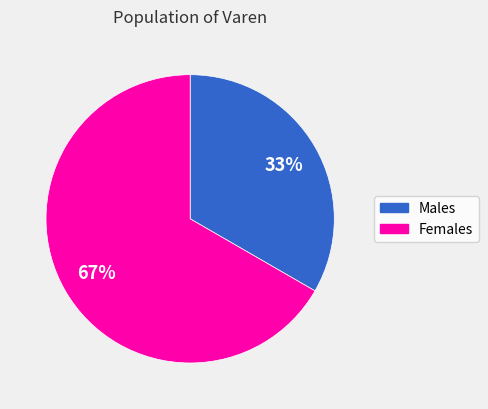

To the nearest percent, what is the average slice percentage?

50%